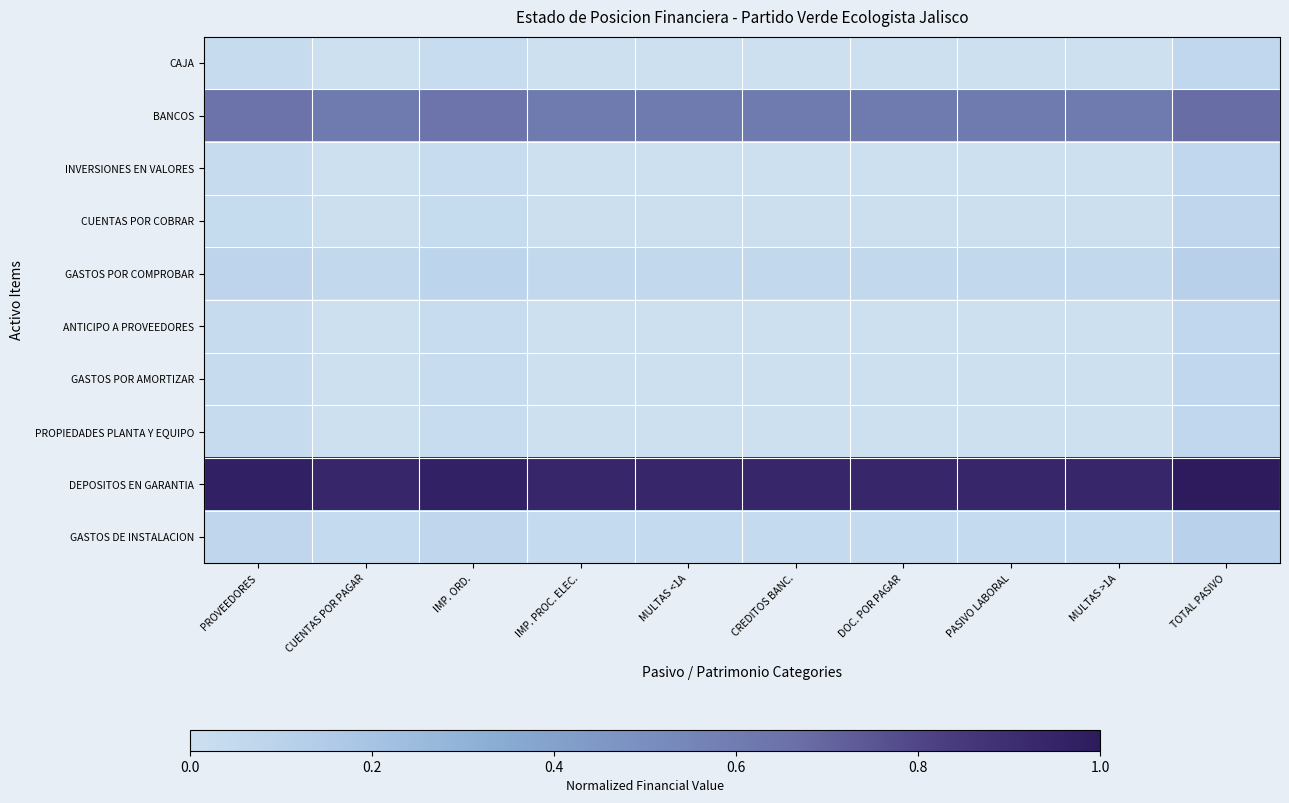

What is the total value across all series at PASIVO LABORAL?

1.7